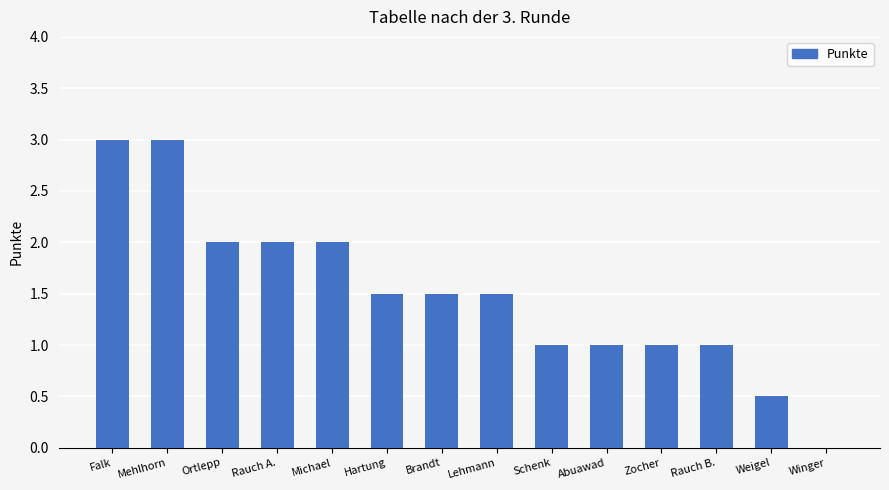

What is the approximate value at Rauch A.?

2.0